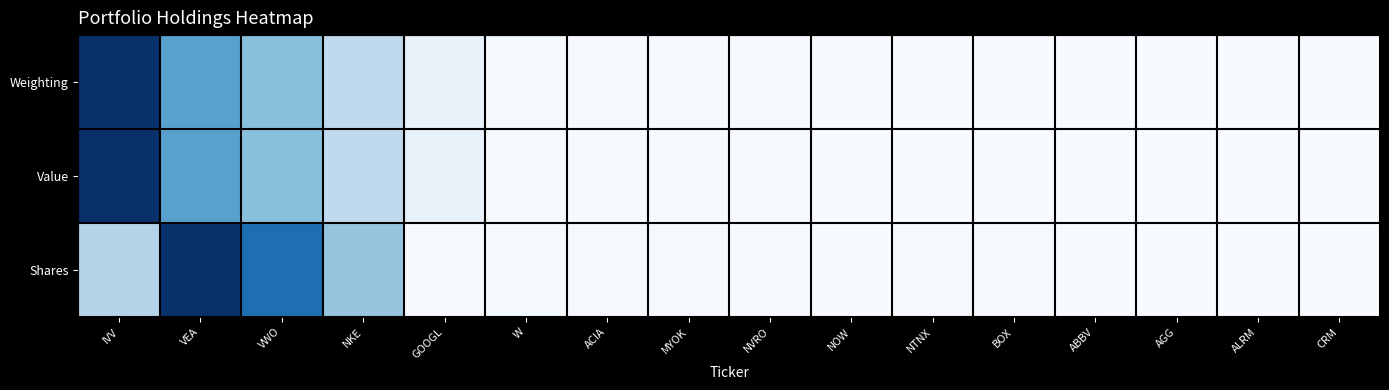

Reading left to right, extract all data points from this chart.

Weighting: IVV=1.0	VEA=0.6	VWO=0.4	NKE=0.3	GOOGL=0.1	W=0.0	ACIA=0.0	MYOK=0.0	NVRO=0.0	NOW=0.0	NTNX=0.0	BOX=0.0	ABBV=0.0	AGG=0.0	ALRM=0.0	CRM=0.0
Value: IVV=1.0	VEA=0.6	VWO=0.4	NKE=0.3	GOOGL=0.1	W=0.0	ACIA=0.0	MYOK=0.0	NVRO=0.0	NOW=0.0	NTNX=0.0	BOX=0.0	ABBV=0.0	AGG=0.0	ALRM=0.0	CRM=0.0
Shares: IVV=0.3	VEA=1.0	VWO=0.8	NKE=0.4	GOOGL=0.0	W=0.0	ACIA=0.0	MYOK=0.0	NVRO=0.0	NOW=0.0	NTNX=0.0	BOX=0.0	ABBV=0.0	AGG=0.0	ALRM=0.0	CRM=0.0